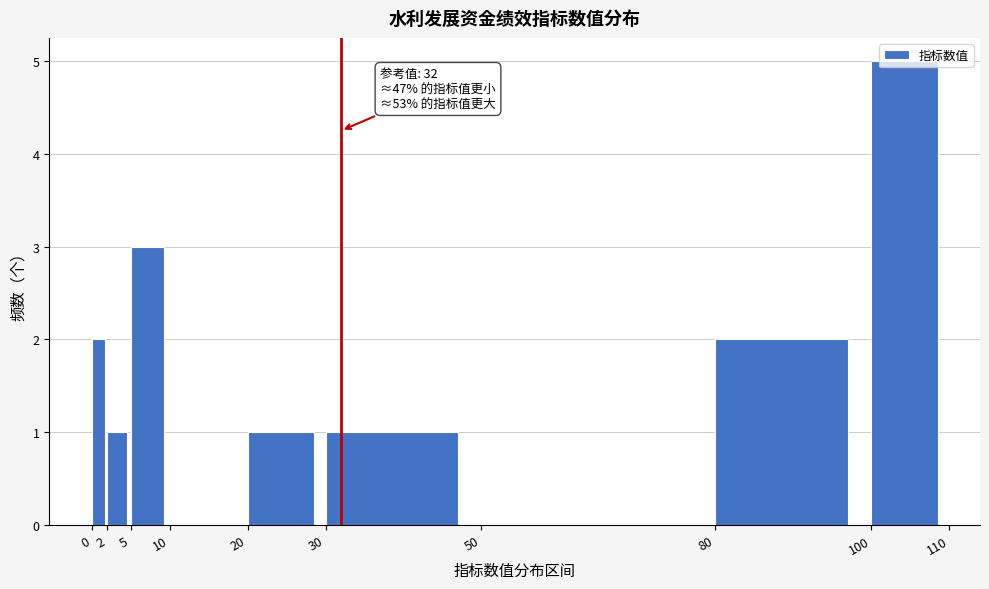

Which range on the x-axis has the tallest bar?

100 to 110